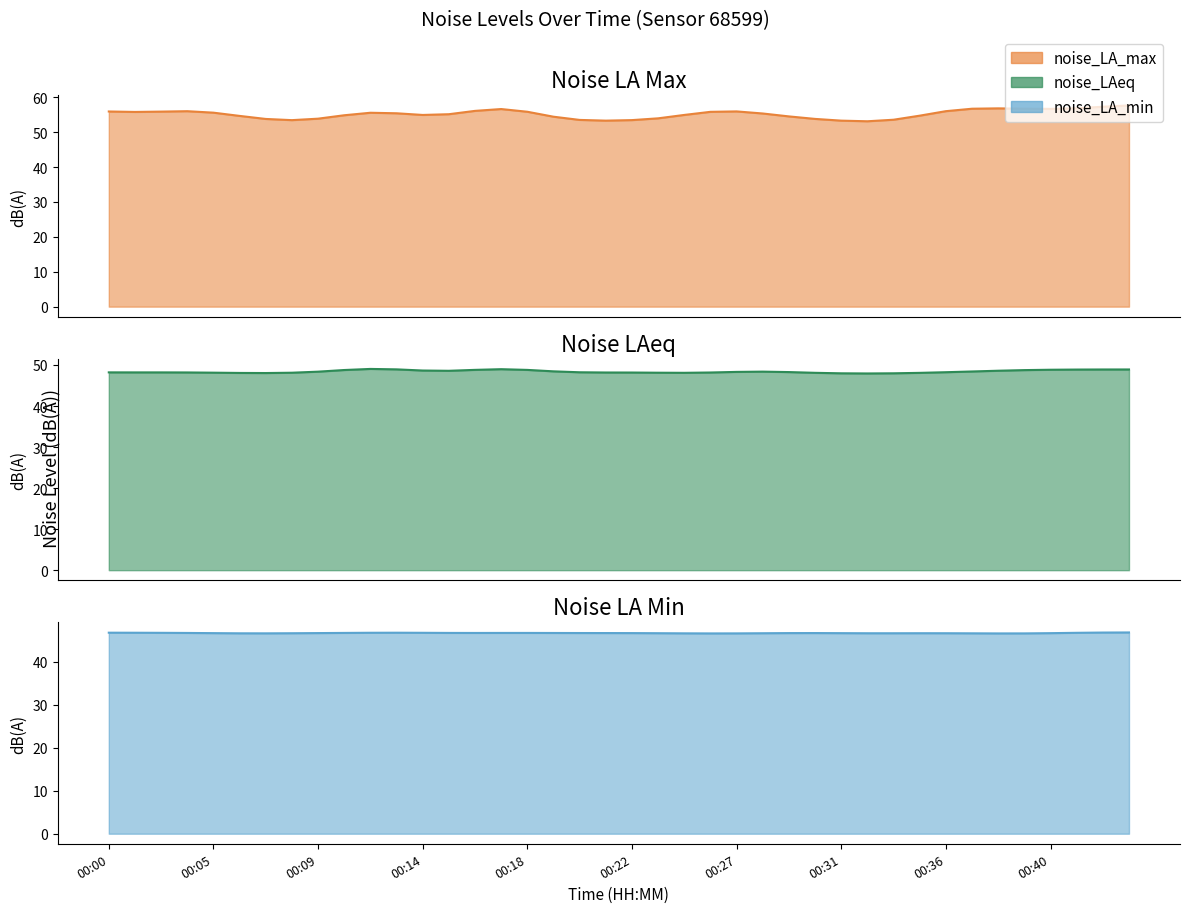

What is the difference between the maximum and minimum values in the noise_LA_min series?

0.6